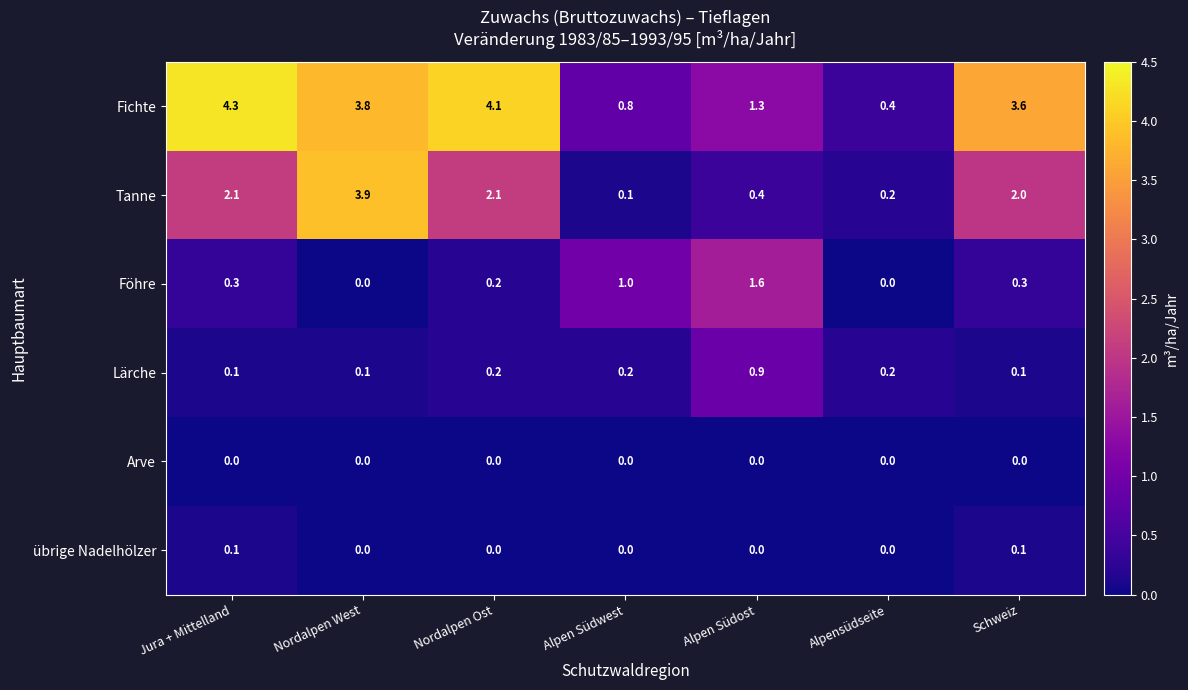

The Föhre series shows 2.4 at Alpen Südost. True or false?

False